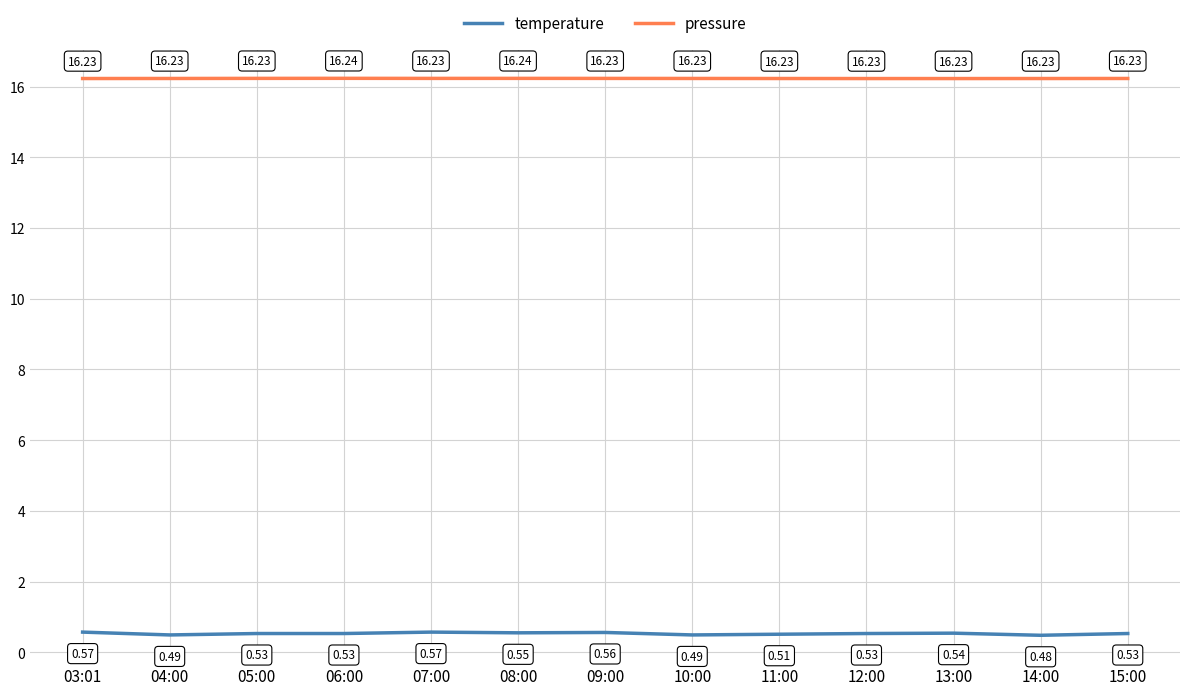

What is the difference between the highest and lowest values at 14:00?

15.8